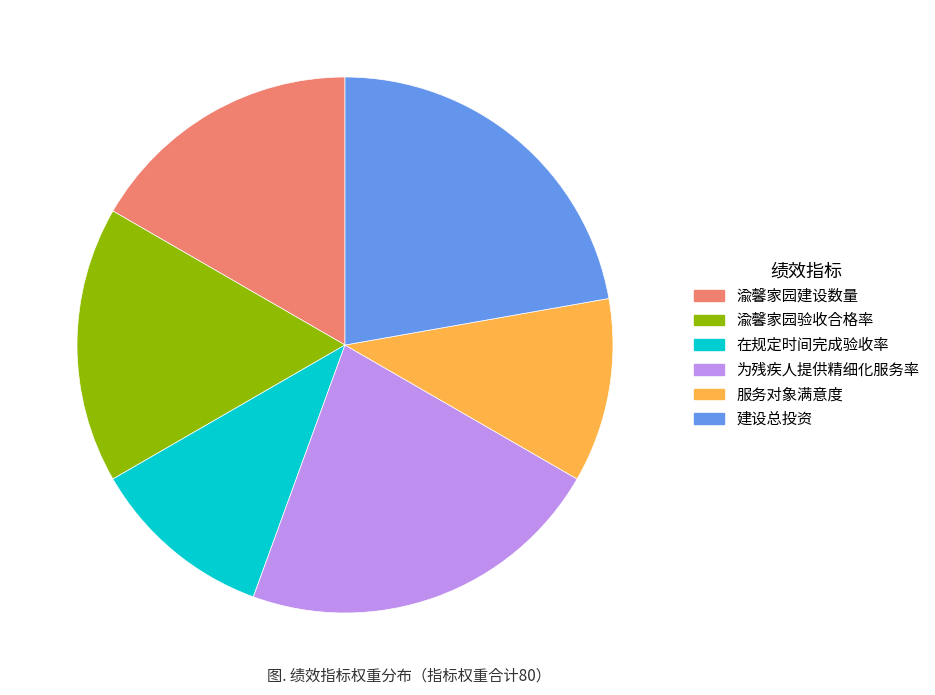

Count the number of slices in the pie.

6